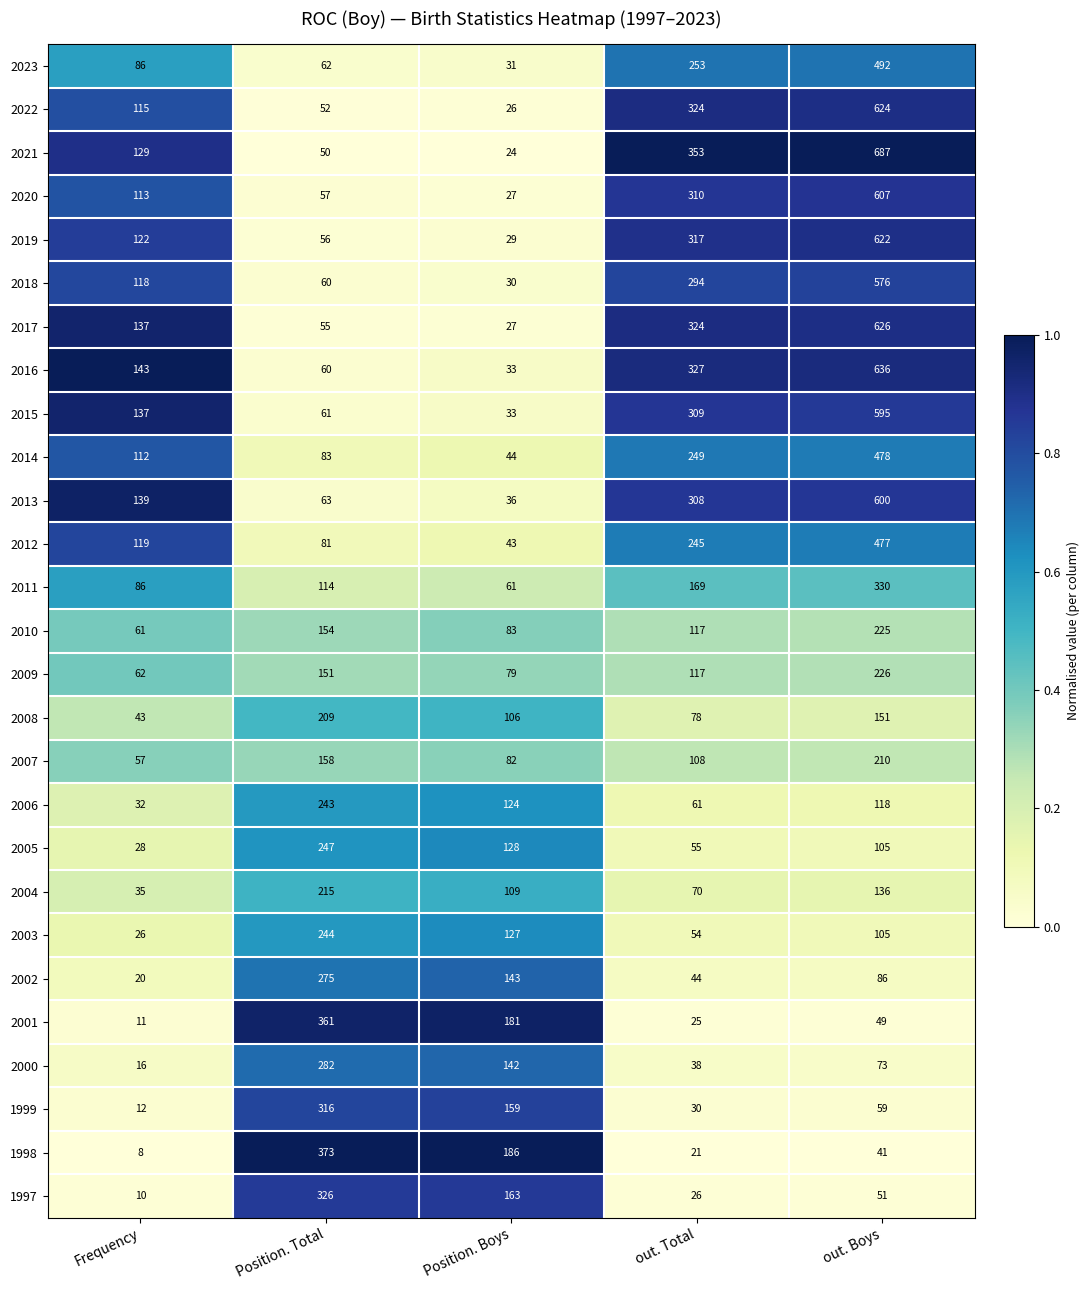

What is the difference between the maximum and minimum values in the 1998 series?

365